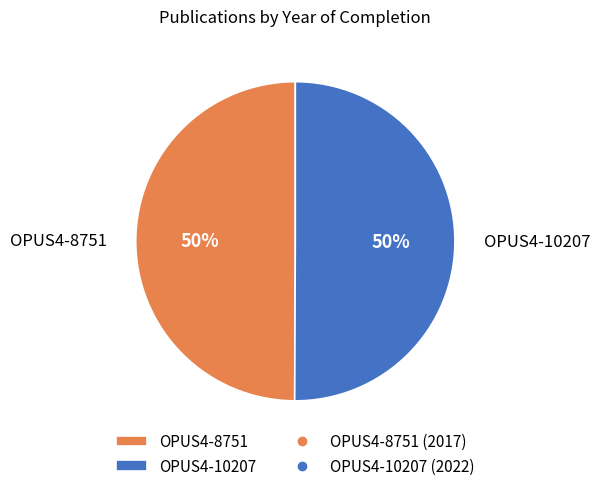

The OPUS4-8751 slice represents 50% of the pie. True or false?

True